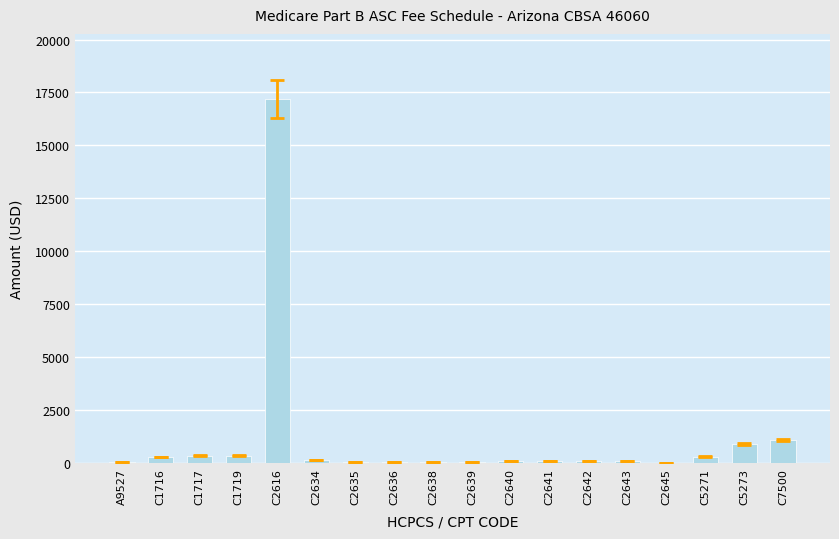

Is it true that the value at C2616 is 26738.5?

False